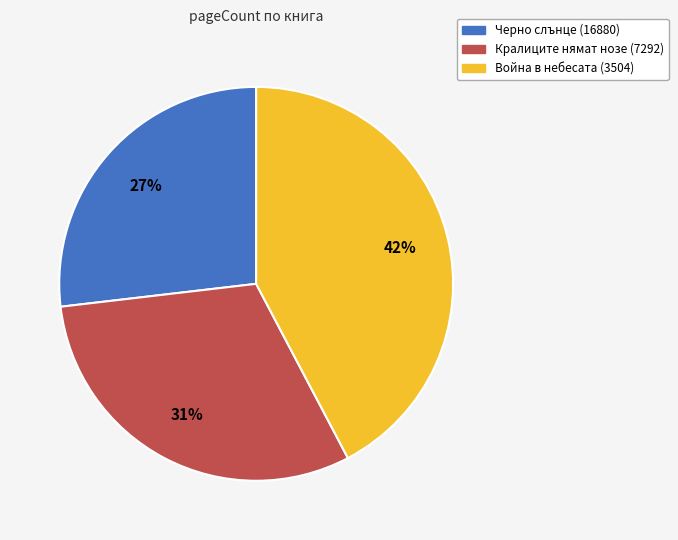

How many segments does this pie chart have?

3